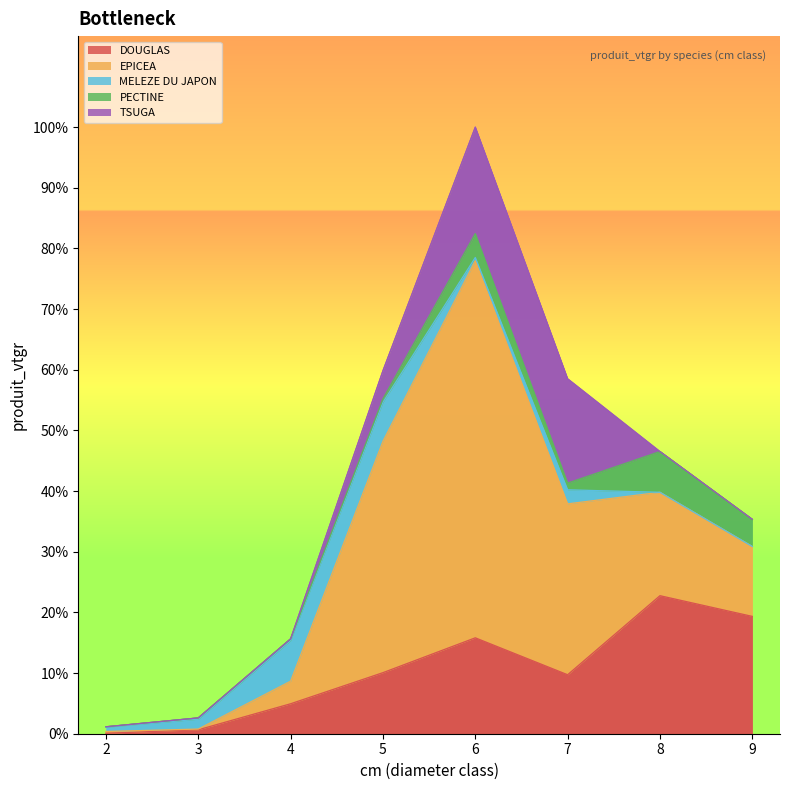

Between 6 and 7, which is larger?

6